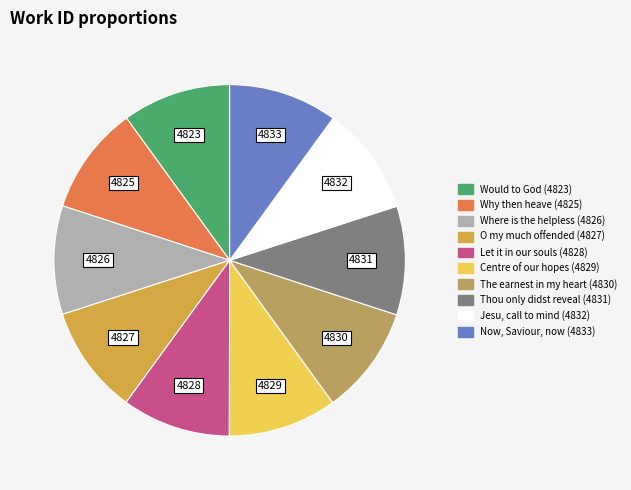

What is the ratio of the value at Where is the helpless (4826) to the value at Now, Saviour, now (4833)?

1.0